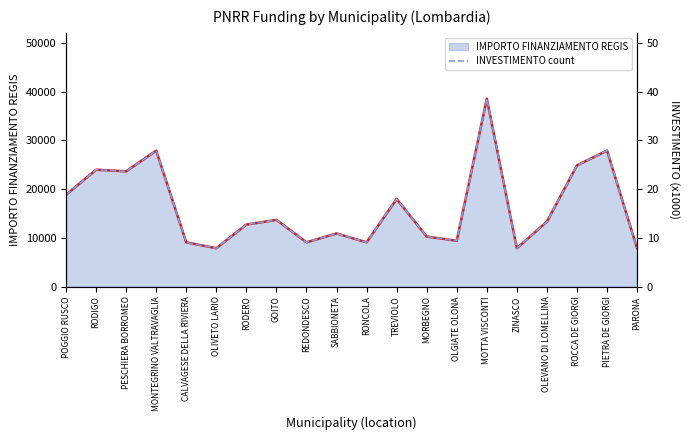

What is the label of the 14th point from the left?

OLGIATE OLONA